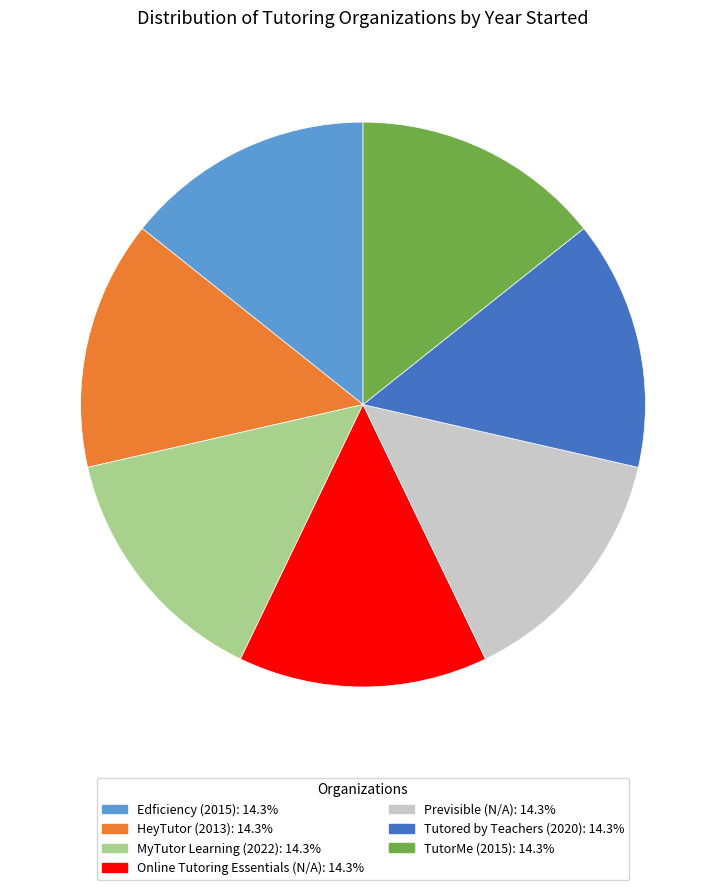

What is the ratio of the value at Previsible to the value at HeyTutor?

1.0